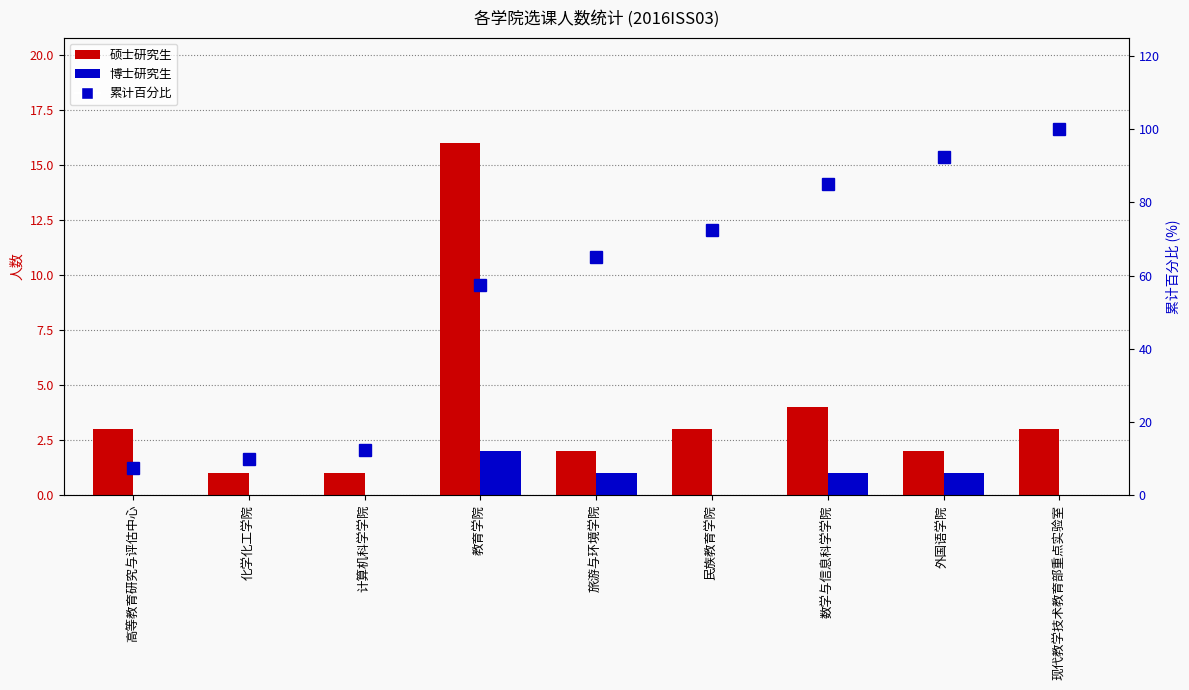

How many values in the 累计百分比 series are below 65?

4